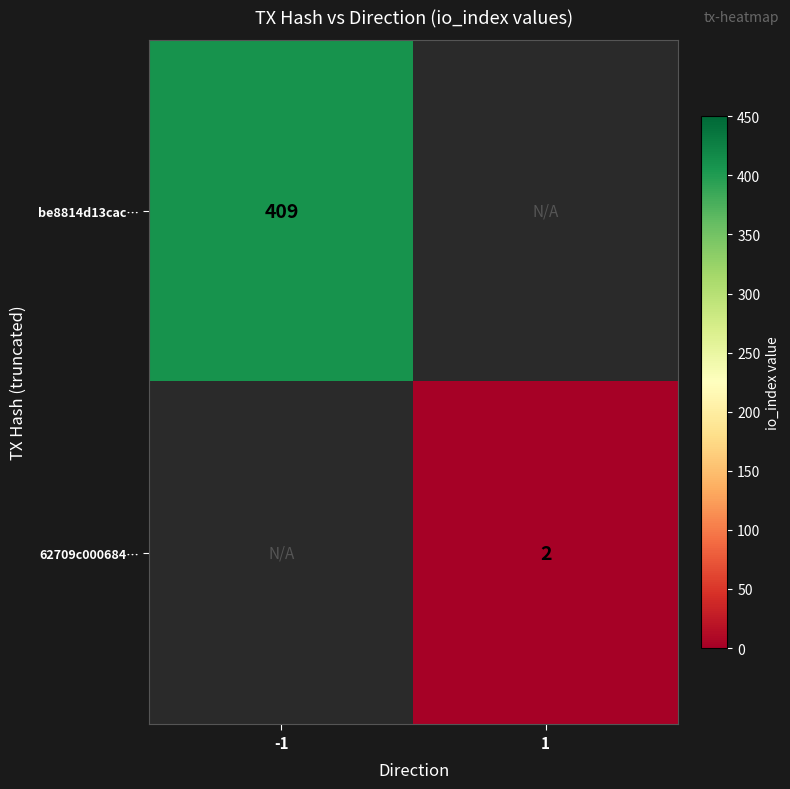

The 62709c000684… series shows 4 at 1. True or false?

False